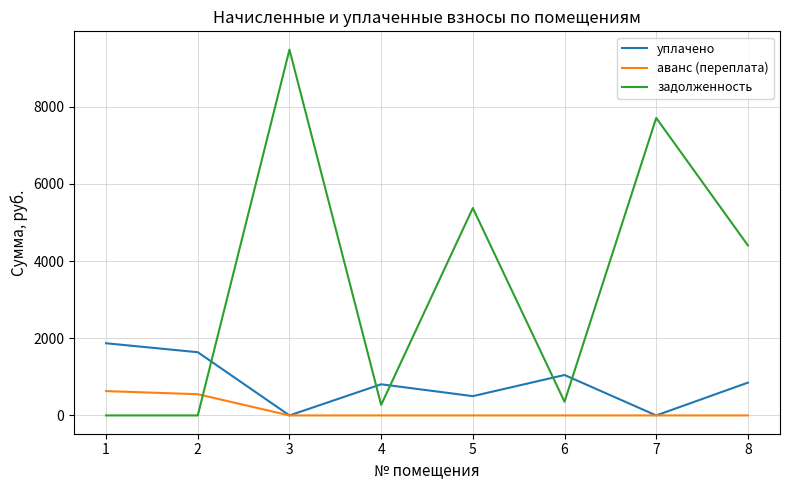

What are all the series names shown in the legend?

уплачено, аванс (переплата), задолженность